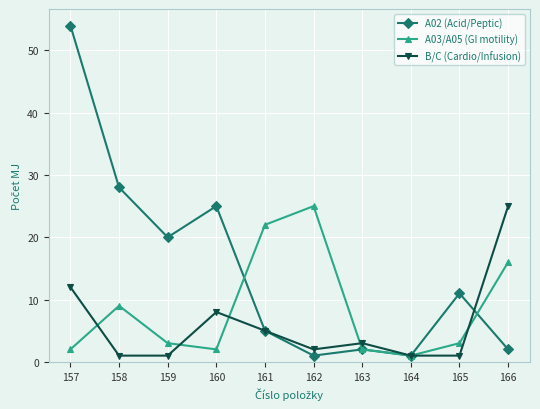

How many interior local peaks does the B/C (Cardio/Infusion) series have?

2